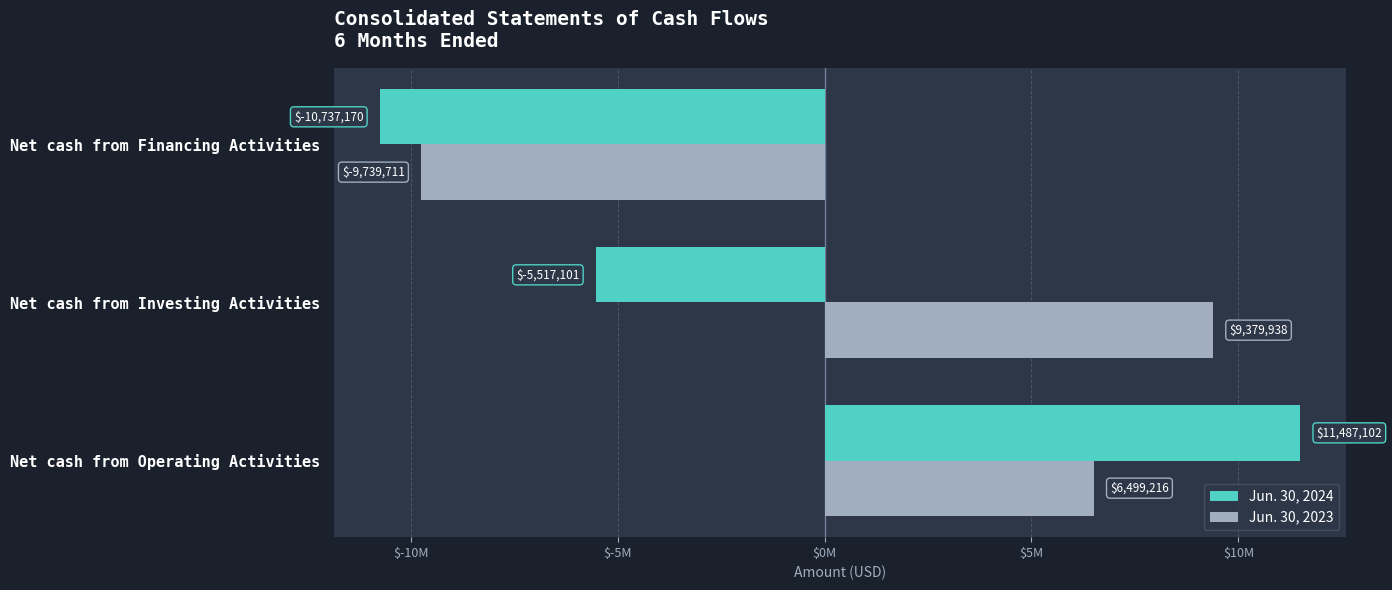

Rank the series by their average value, from lowest to highest.

Jun. 30, 2024, Jun. 30, 2023